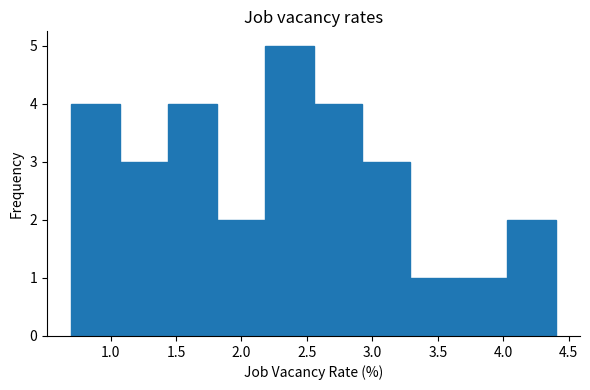

Over which range of the x-axis is the bar tallest?

2.18 to 2.55